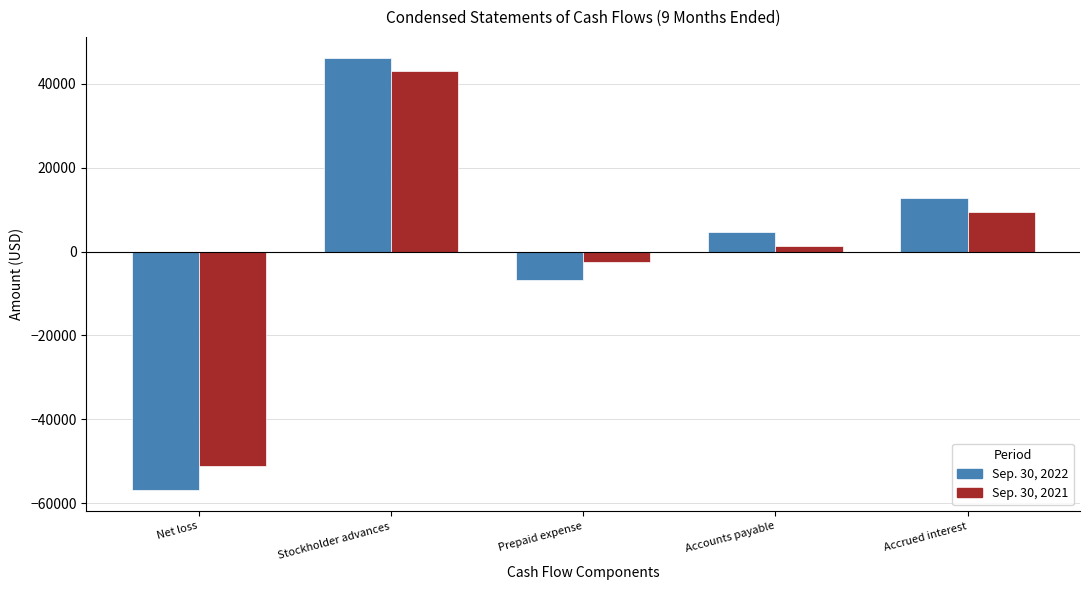

At Net loss, list the series in order from largest to smallest.

Sep. 30, 2021, Sep. 30, 2022